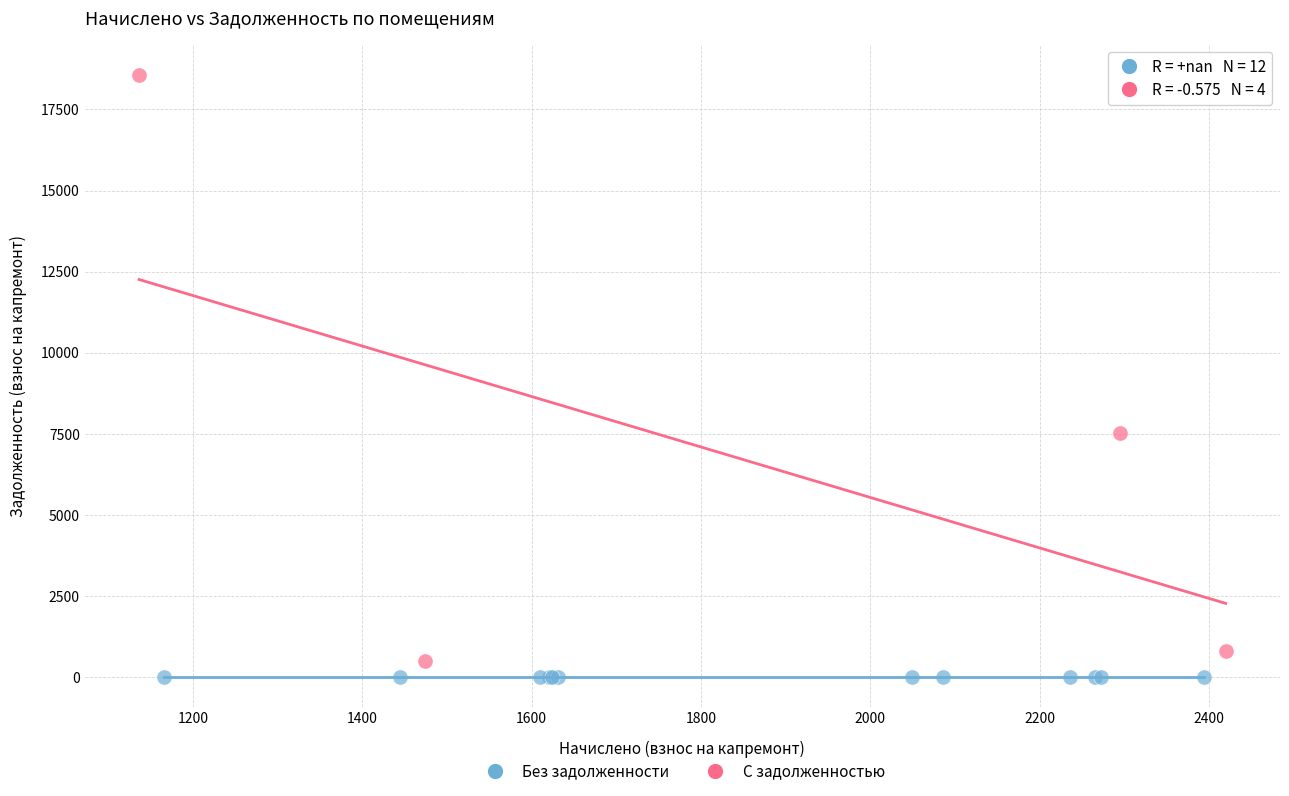

Which series contains the highest Y value?

С задолженностью